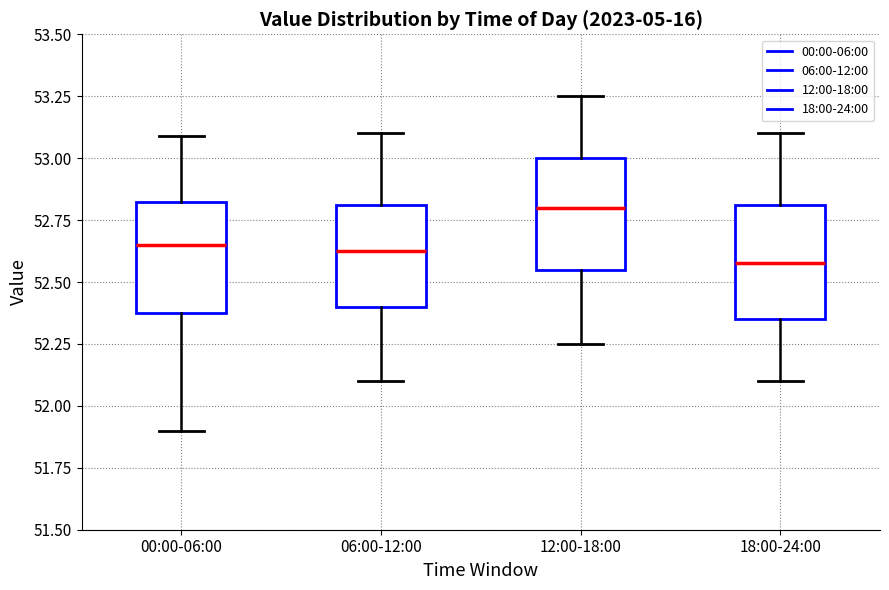

Reading left to right, transcribe this box plot: for each box, give where its median line is, the range the box spans, and where its two whiskers end, as read against the y-axis. The values are not printed on the chart, so give them approximately, as read against the axis.

00:00-06:00: median 52.65, box 52.40 to 52.80, whiskers 51.90 to 53.10
06:00-12:00: median 52.65, box 52.40 to 52.80, whiskers 52.10 to 53.10
12:00-18:00: median 52.80, box 52.55 to 53.00, whiskers 52.25 to 53.25
18:00-24:00: median 52.60, box 52.35 to 52.80, whiskers 52.10 to 53.10